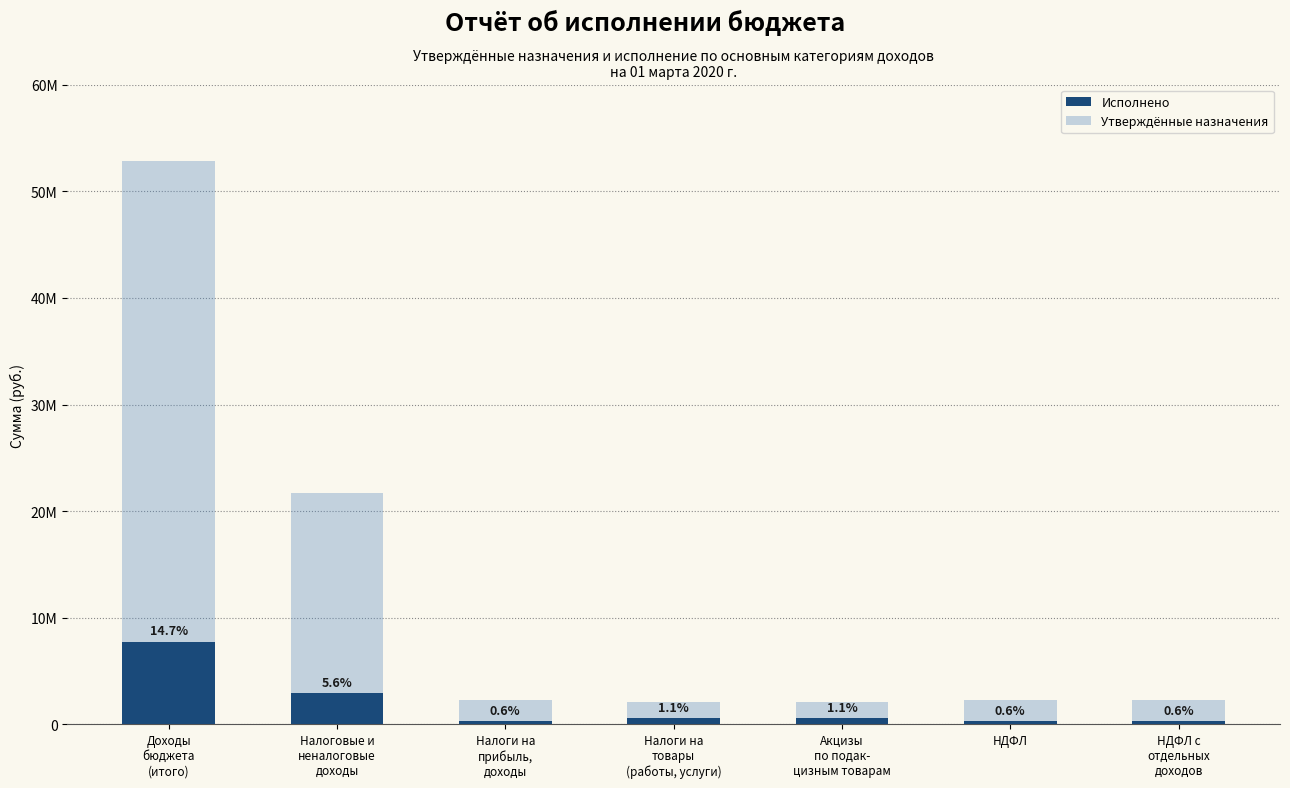

Reading right to left, what are all the values shown in this chart?

Исполнено: НДФЛ с
отдельных
доходов=328643.9	НДФЛ=332390.5	Акцизы
по подак-
цизным товарам=562747.3	Налоги на
товары
(работы, услуги)=562747.3	Налоги на
прибыль,
доходы=332390.5	Налоговые и
неналоговые
доходы=2966474.2	Доходы
бюджета
(итого)=7779977.2
Утверждённые назначения: НДФЛ с
отдельных
доходов=2338530.0	НДФЛ=2338530.0	Акцизы
по подак-
цизным товарам=2150000.0	Налоги на
товары
(работы, услуги)=2150000.0	Налоги на
прибыль,
доходы=2338530.0	Налоговые и
неналоговые
доходы=21746324.0	Доходы
бюджета
(итого)=52811330.0